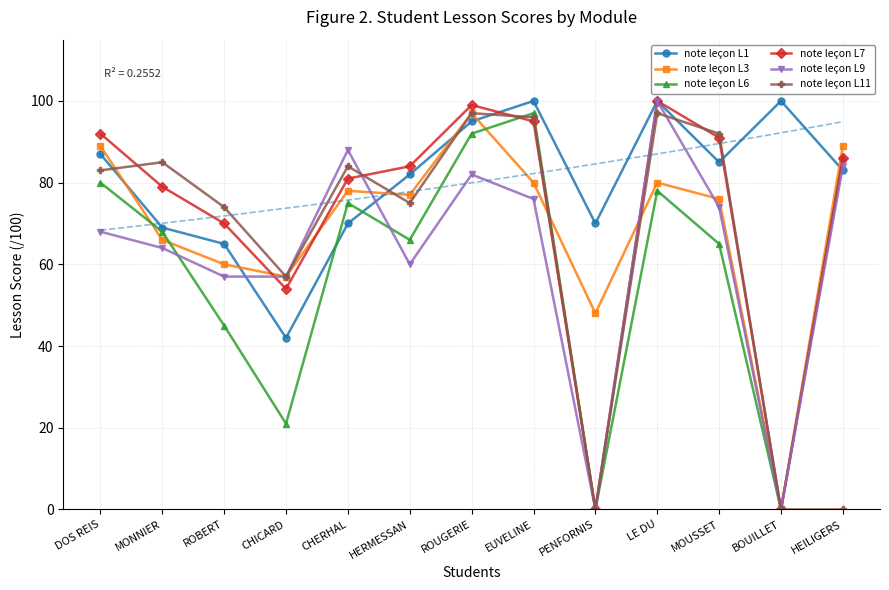

Does the chart have visible grid lines?

Yes